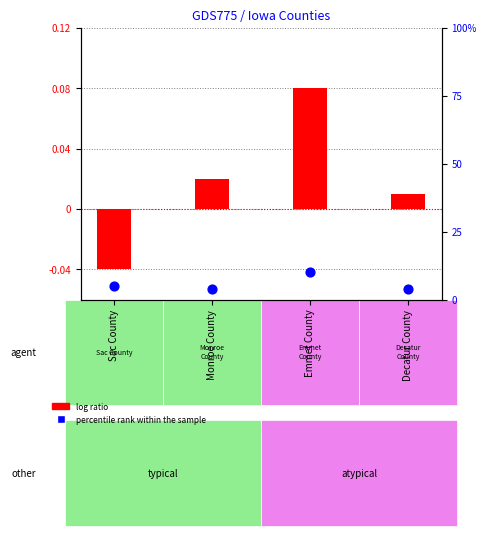

What is the total value across all series at Monroe County?

4.0